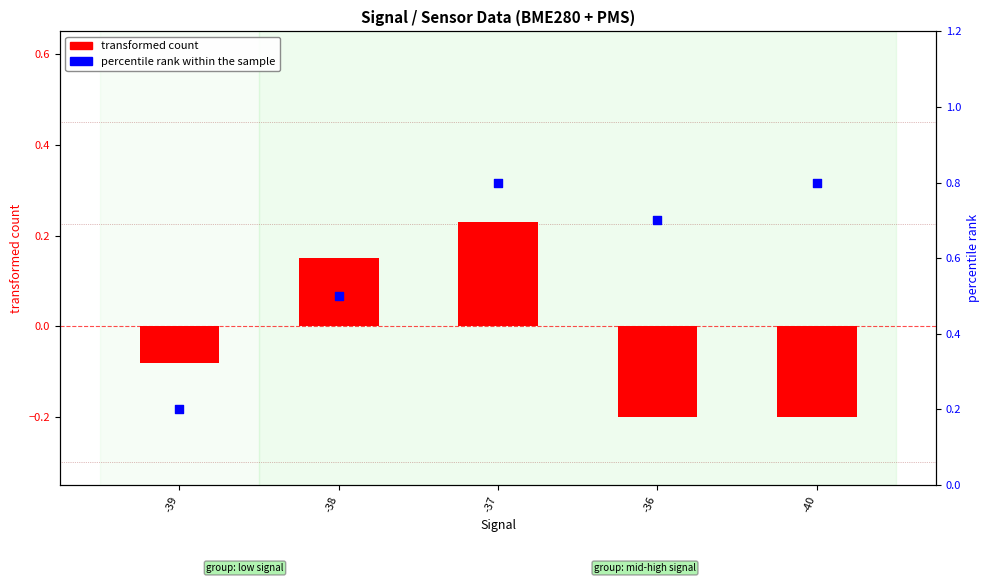

At which category is the sum across all series the highest?

-37